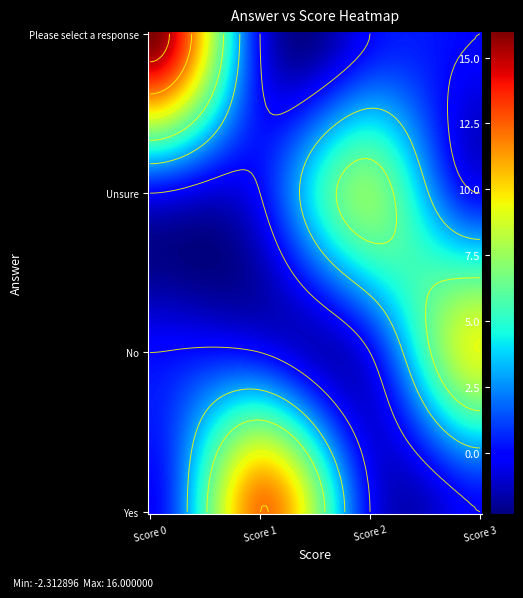

What value does the Please select a response series have at Yes?

16